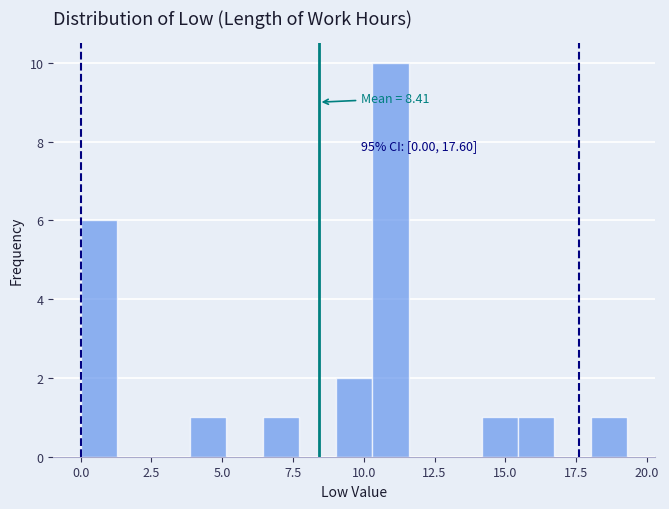

Around what value on the x-axis is the tallest bar? Give the approximate position of its centre, as read against the axis.

11.0